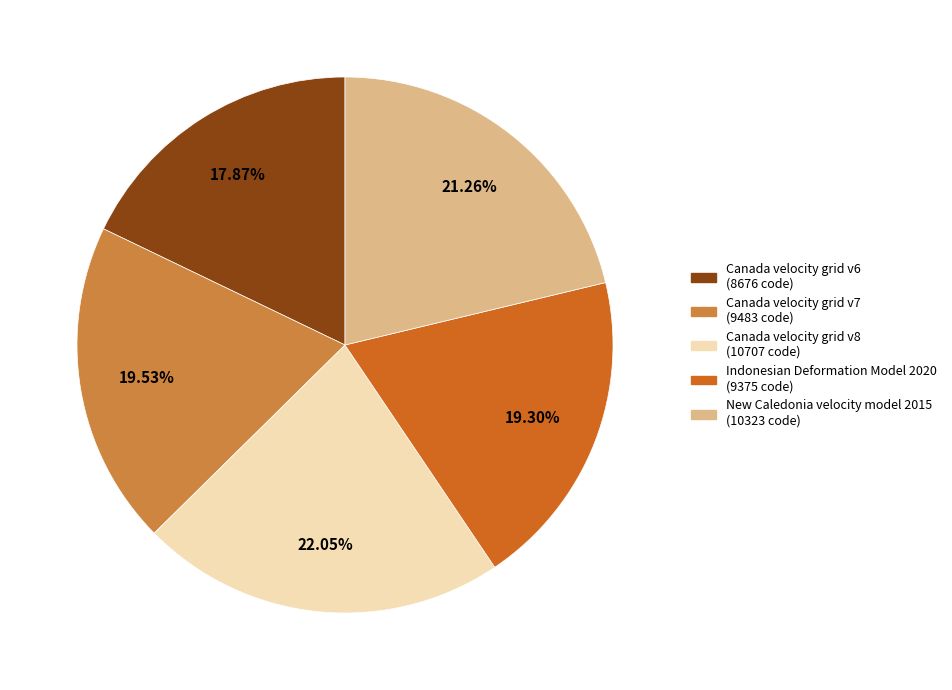

To the nearest percent, what is the difference between the New Caledonia velocity model 2015 and Canada velocity grid v7 slice percentages?

2%